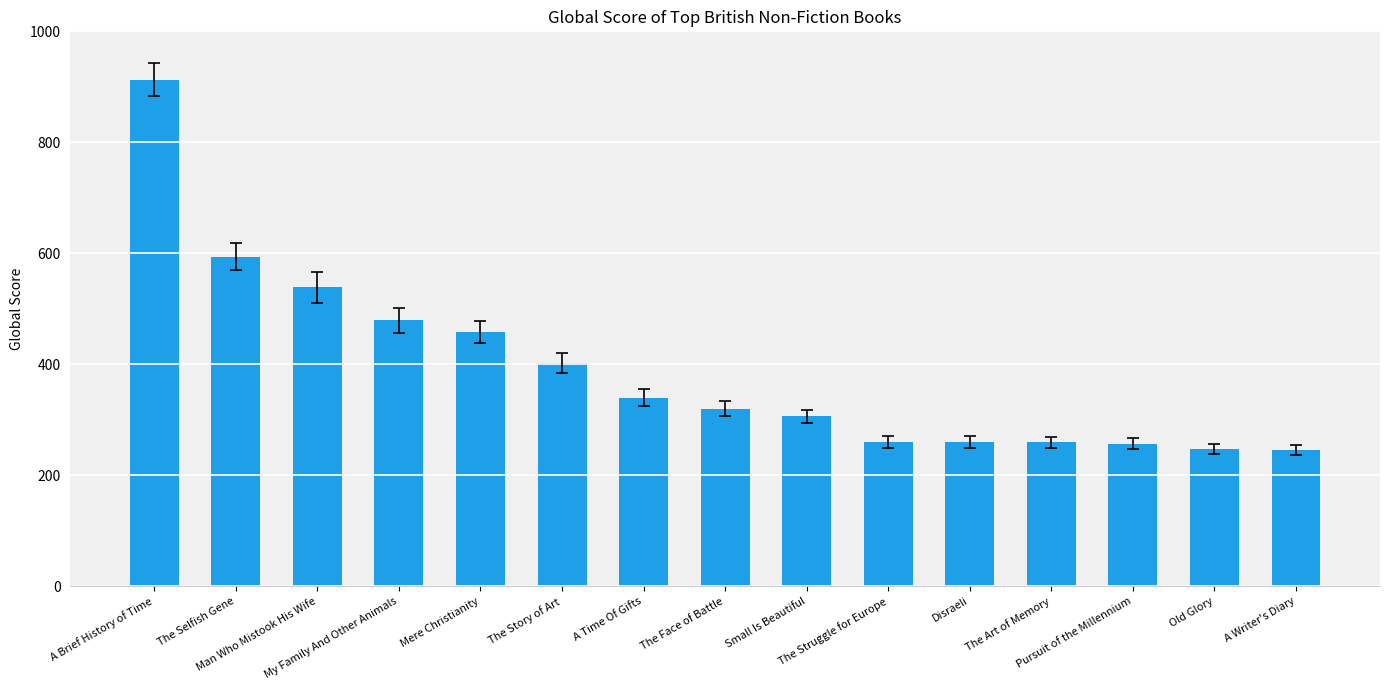

What is the average value?

392